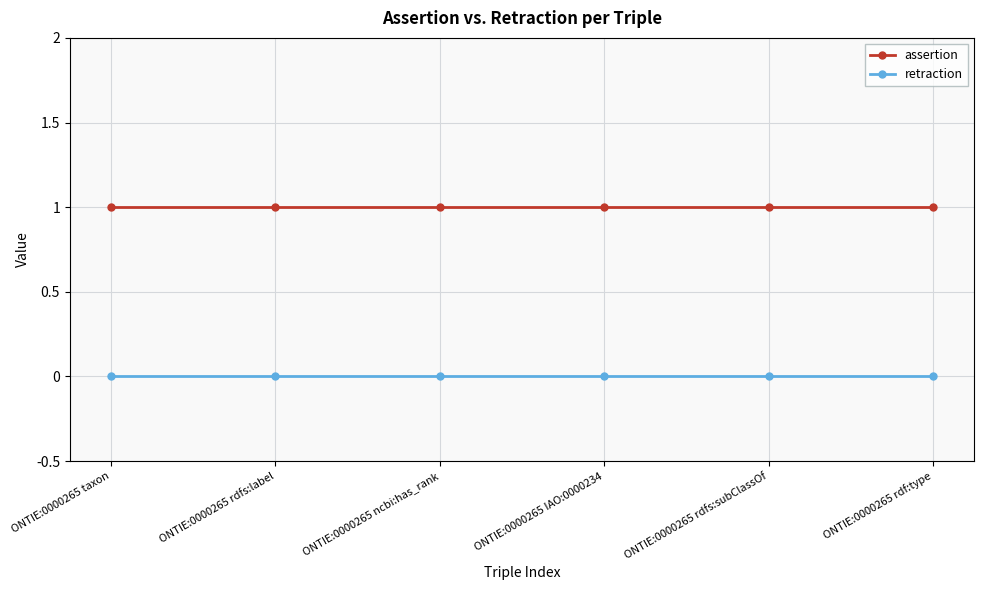

Which series has the largest total across all categories?

assertion